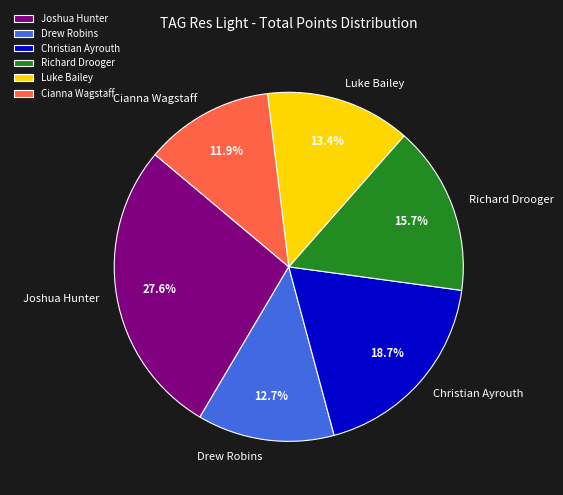

How much of the chart is everything except Joshua Hunter?

72.4%